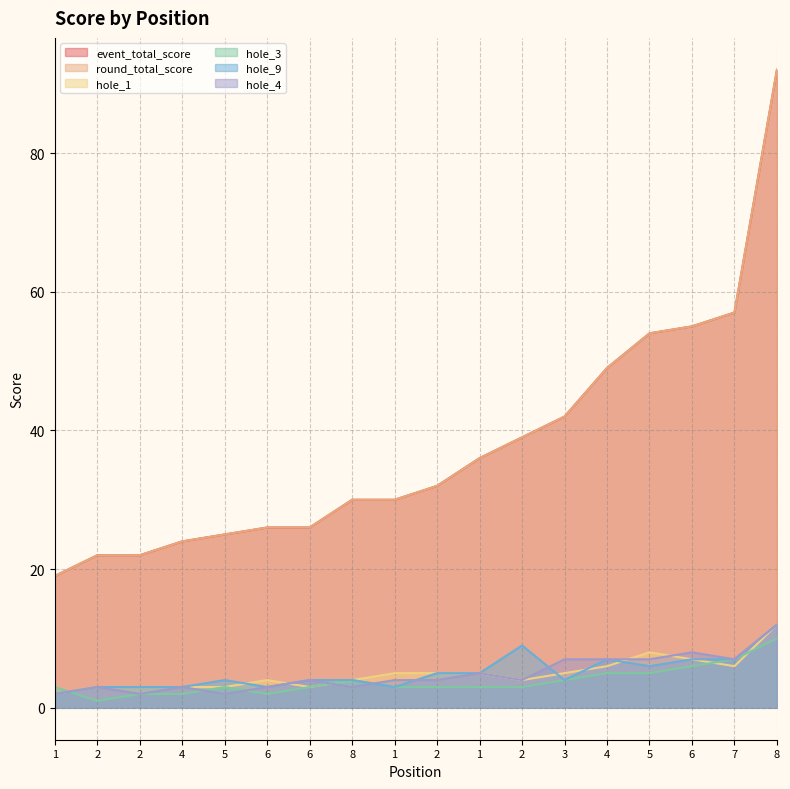

True or false: round_total_score and event_total_score intersect in this chart.

False